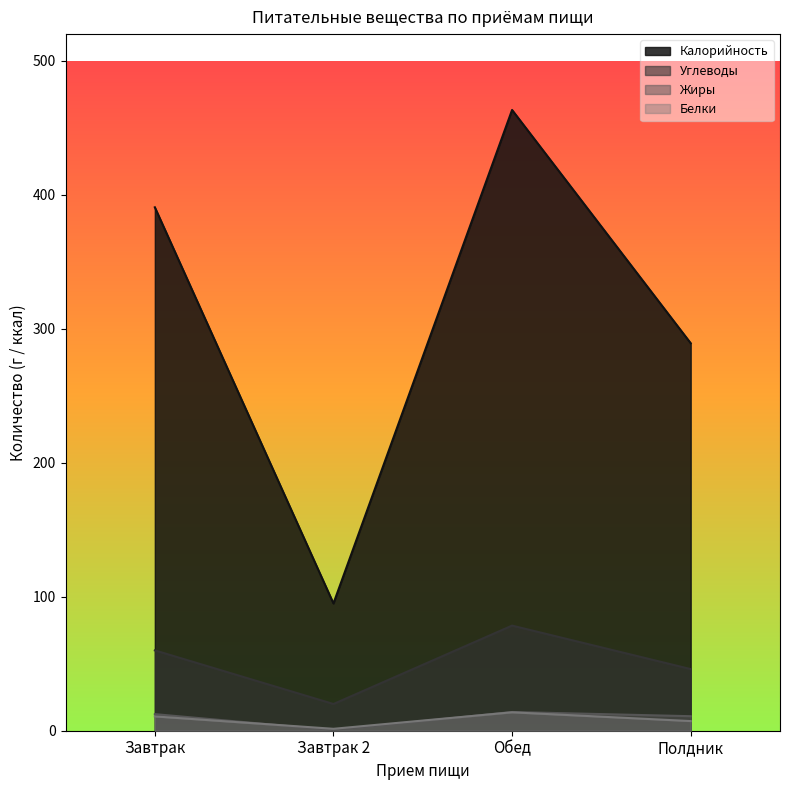

What are all the series names shown in the legend?

Калорийность, Углеводы, Жиры, Белки